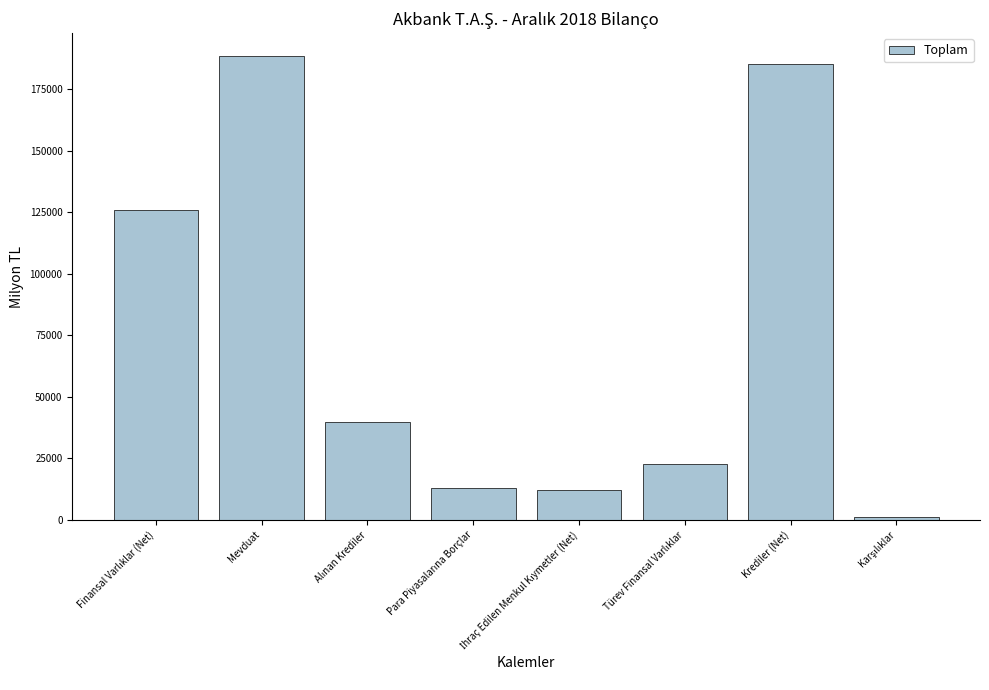

How many bars are there in total?

8